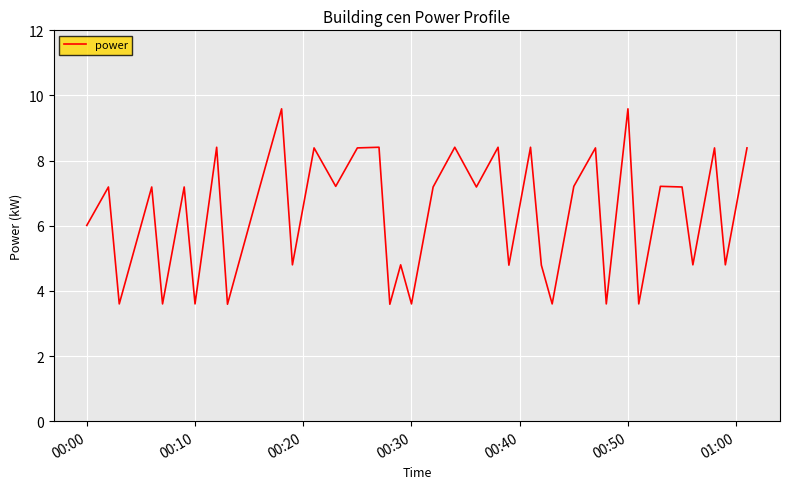

What is the difference between the maximum and minimum values?

6.0